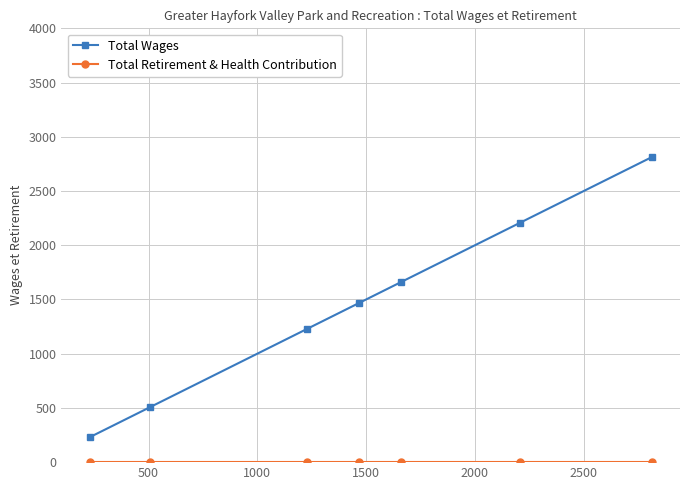

Which series has the largest range (max minus min)?

Total Wages